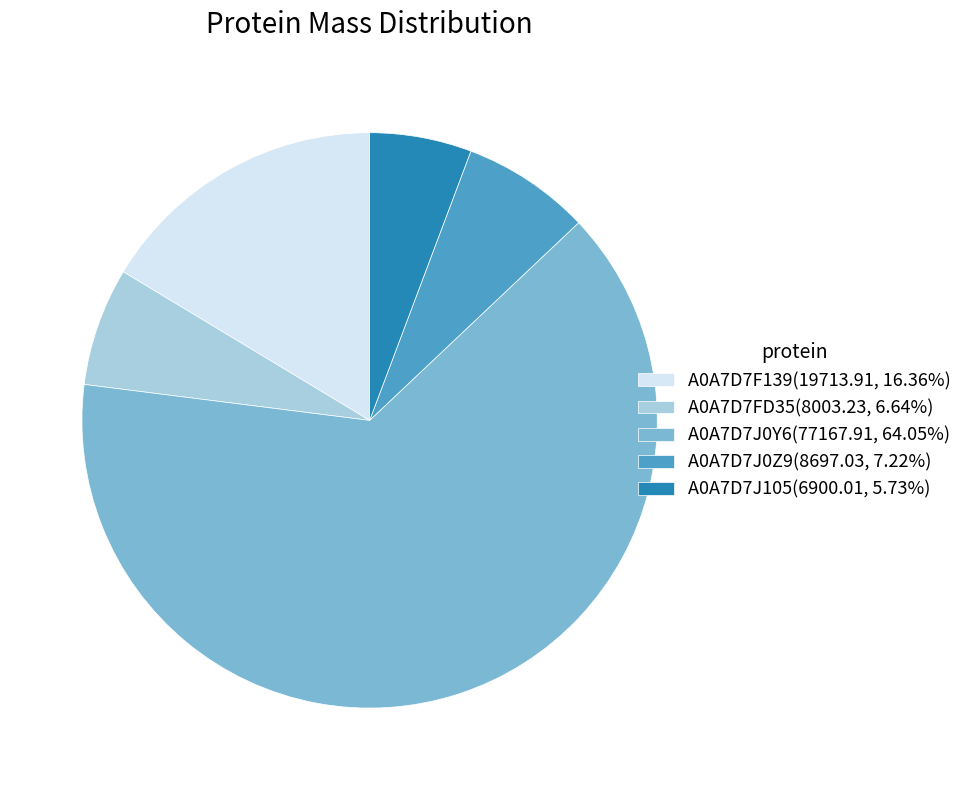

Is A0A7D7F139(19713.91, 16.36%) the majority of the pie?

No